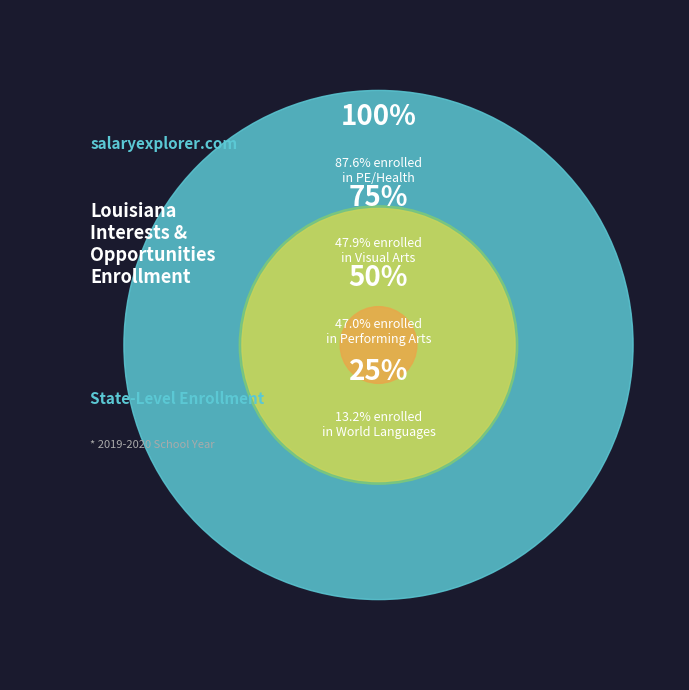

Does World Languages represent more than half of the total?

No